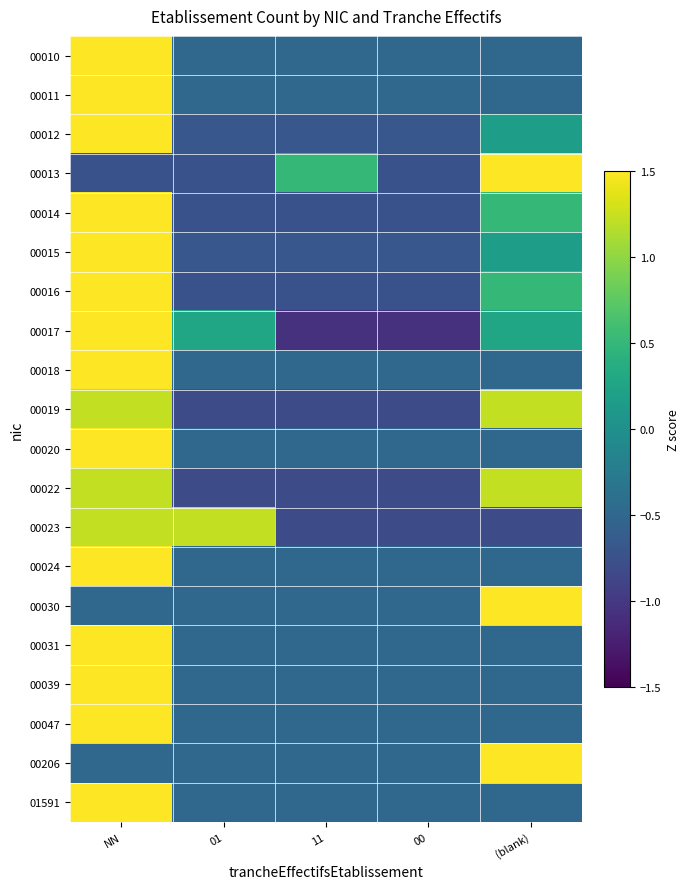

Which series has the largest range (max minus min)?

00017